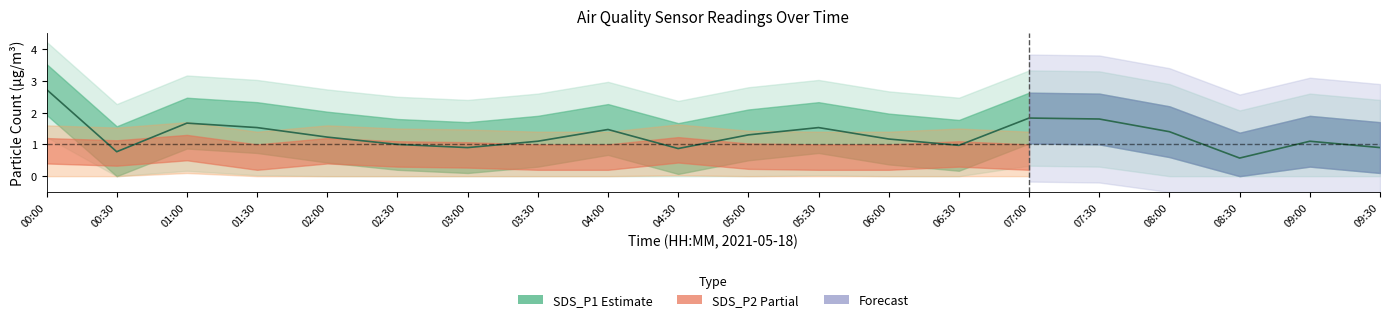

Is it true that the value at 08:30 is 0.6?

True